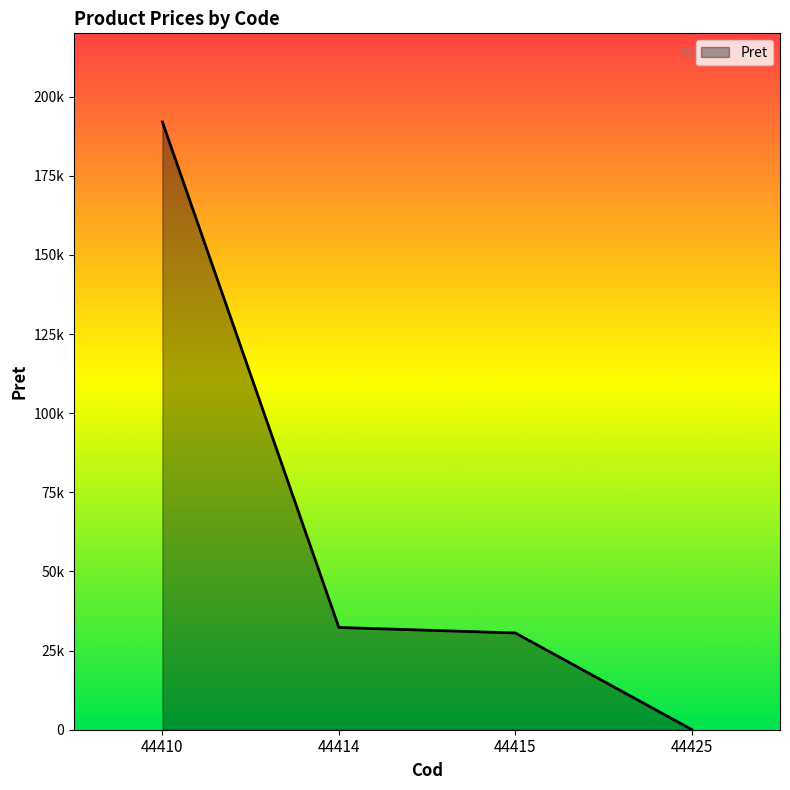

True or false: the data has more than 2 interior local peaks.

False